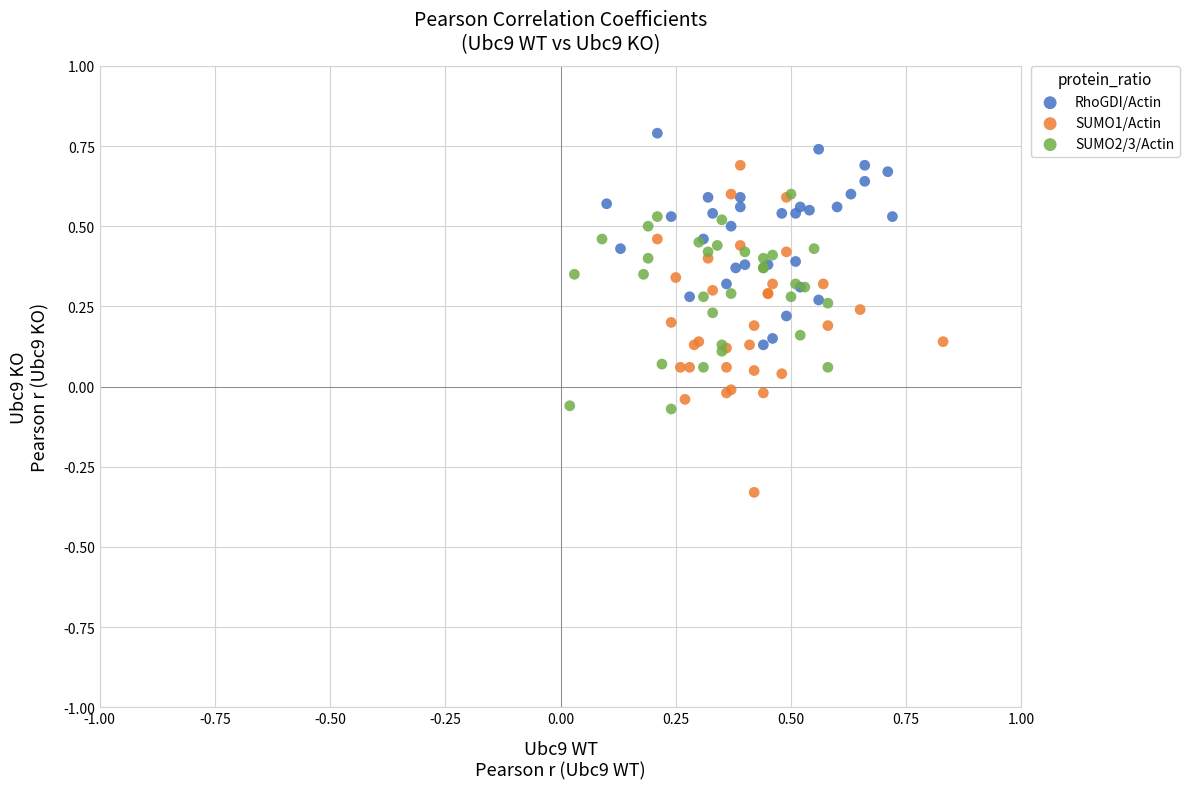

Which series has the largest Y range (max minus min)?

SUMO1/Actin